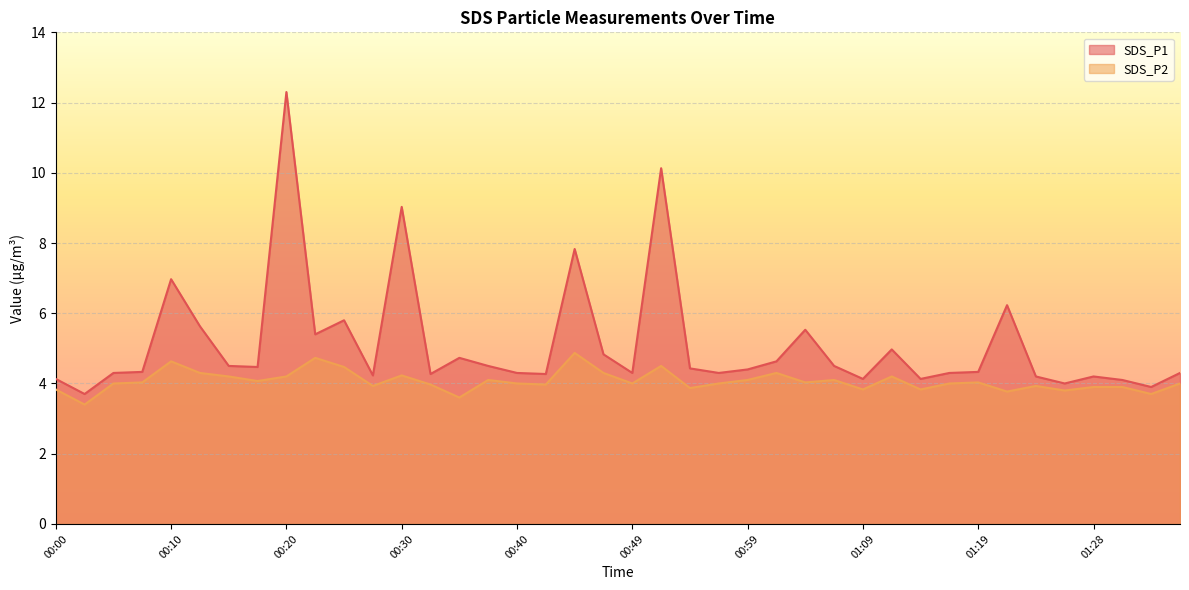

Is it true that SDS_P2 equals 1.0 at 01:19?

False